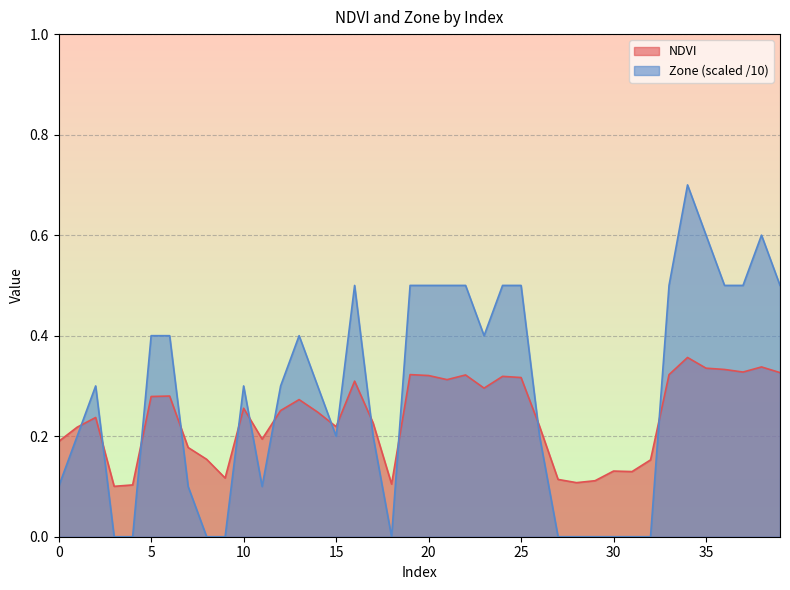

Which series has the largest total across all categories?

Zone (scaled /10)